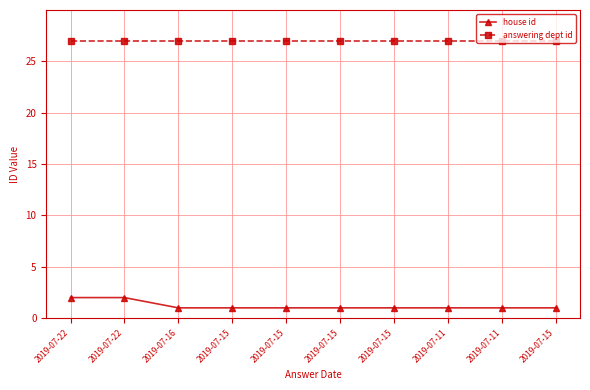

True or false: house id and answering dept id intersect in this chart.

False